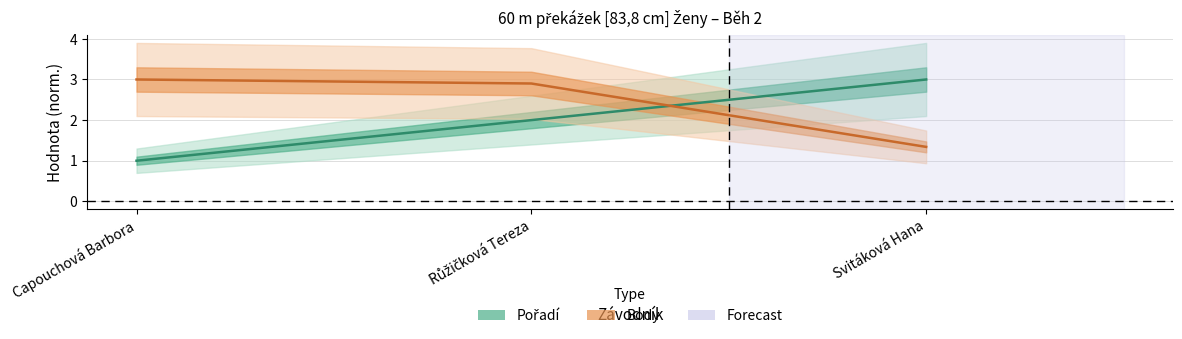

Which series has the widest spread of values?

Pořadí